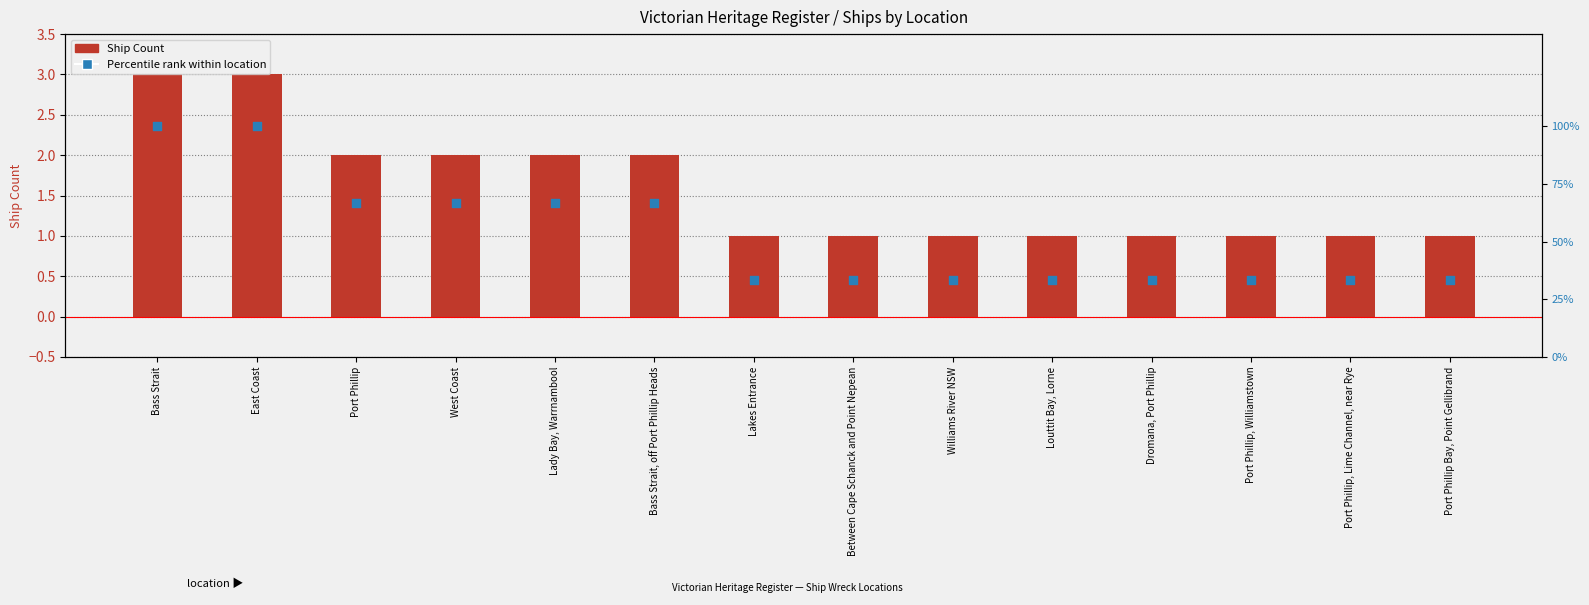

What are all the series names shown in the legend?

Ship Count, Percentile rank within location